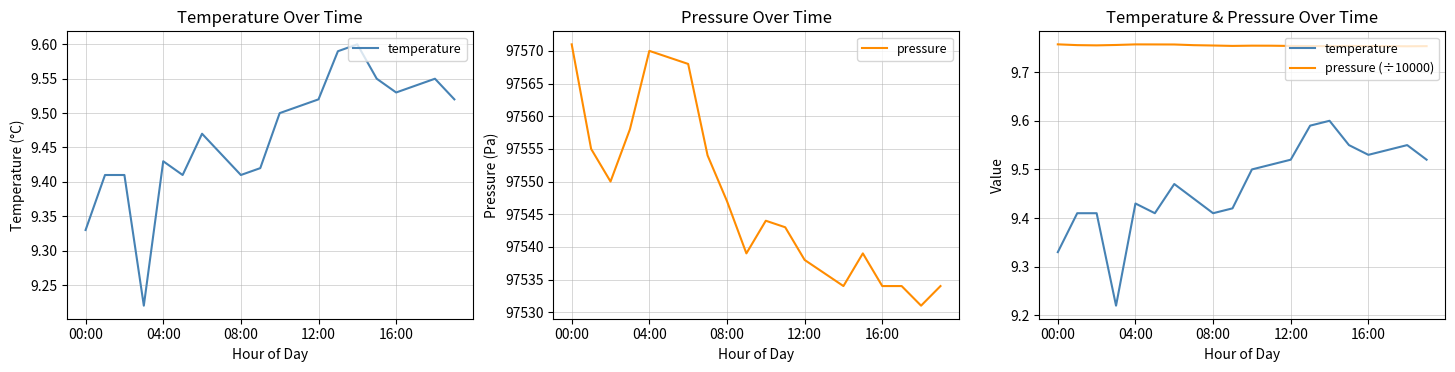

The pressure series shows 32696 at 08:00. True or false?

False